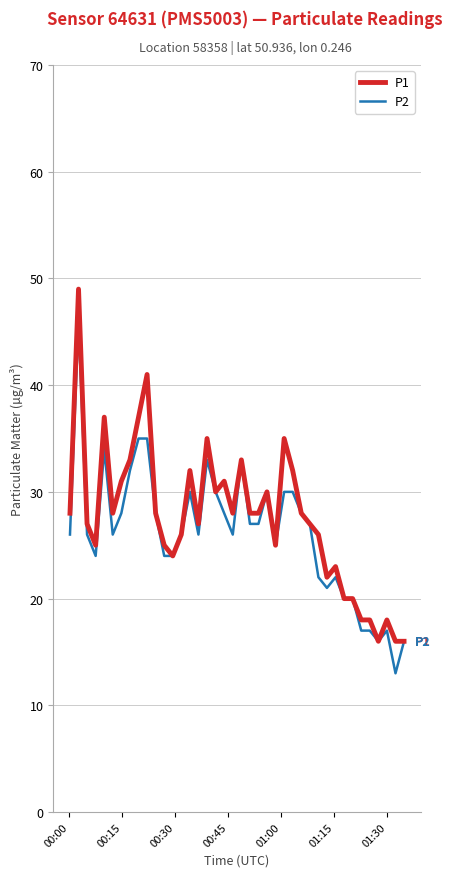

What is the maximum value shown in the chart?

49